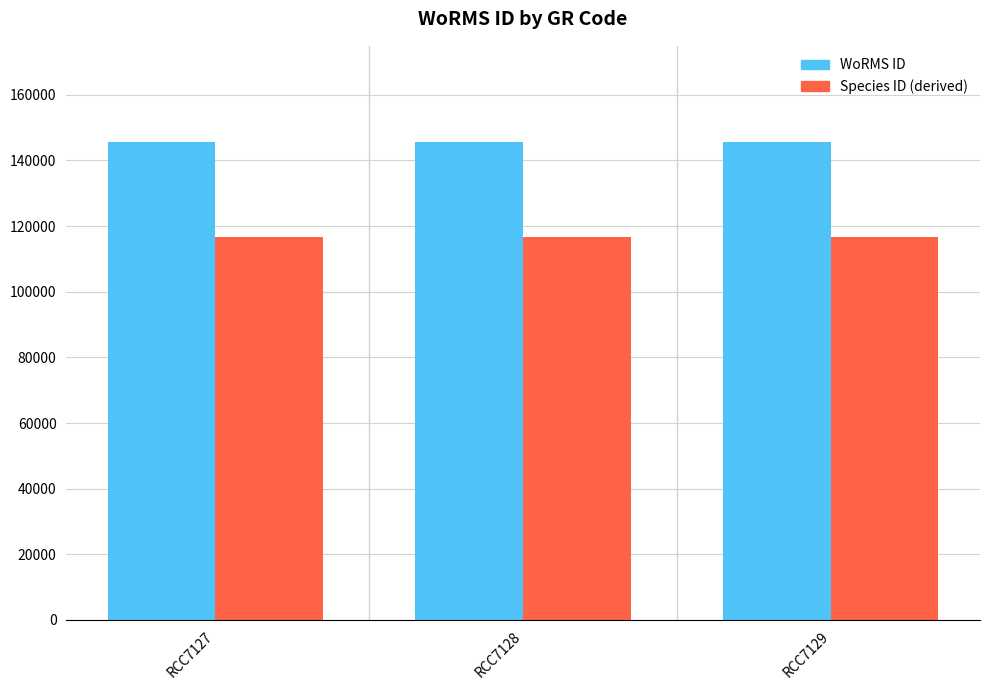

What is the value of the Species ID (derived) bar at the 2nd from the left?

116588